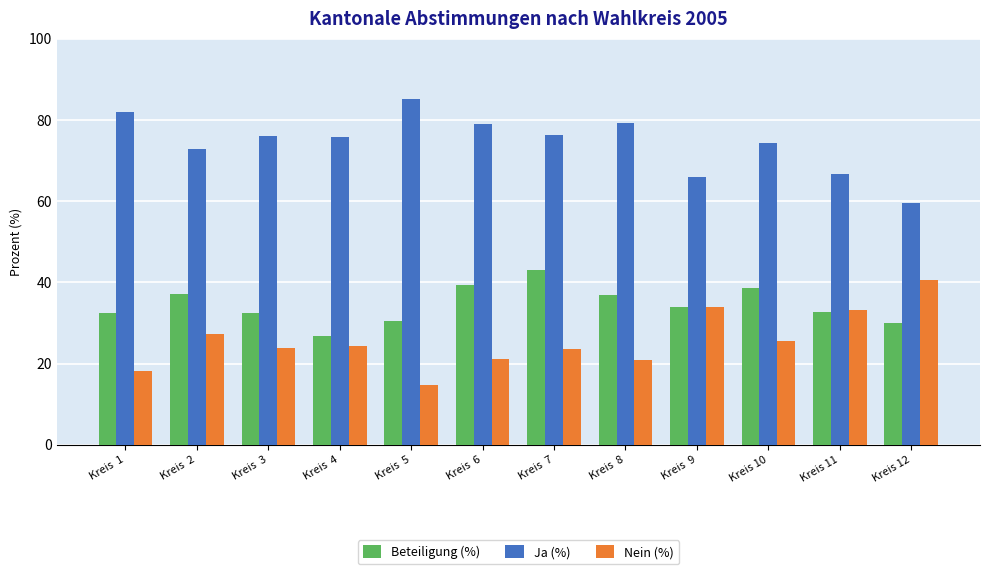

What is the average value of the Nein (%) series?

25.6